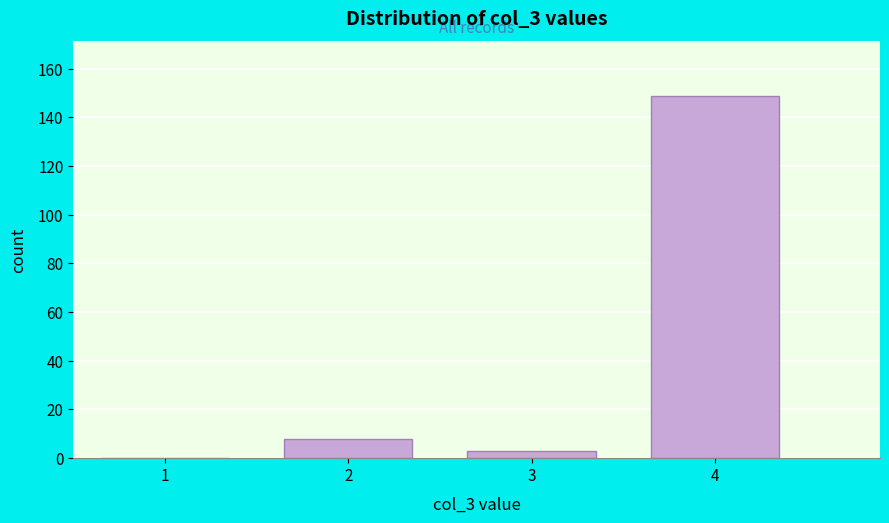

Reading right to left, extract all data points from this chart.

4=149	3=3	2=8	1=0